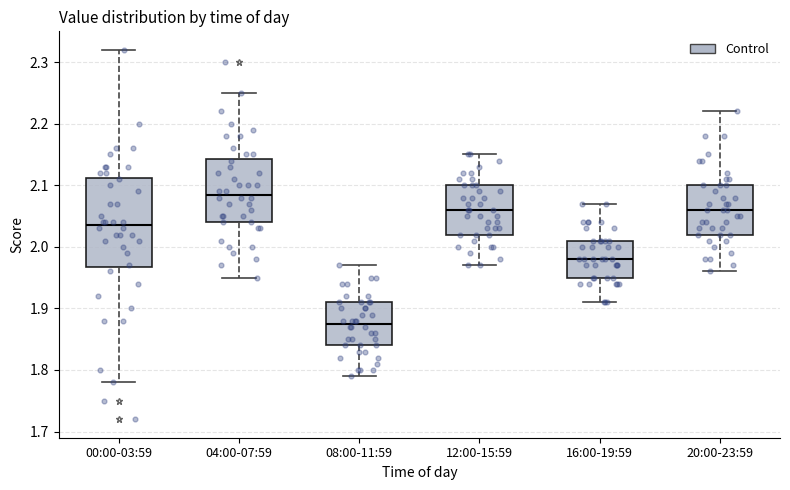

Reading left to right, transcribe this box plot: for each box, give where its median line is, the range the box spans, and where its two whiskers end, as read against the y-axis. The values are not printed on the chart, so give them approximately, as read against the axis.

00:00-03:59: median 2.04, box 1.97 to 2.11, whiskers 1.78 to 2.32
04:00-07:59: median 2.09, box 2.04 to 2.14, whiskers 1.95 to 2.25
08:00-11:59: median 1.88, box 1.84 to 1.91, whiskers 1.79 to 1.97
12:00-15:59: median 2.06, box 2.02 to 2.10, whiskers 1.97 to 2.15
16:00-19:59: median 1.98, box 1.95 to 2.01, whiskers 1.91 to 2.07
20:00-23:59: median 2.06, box 2.02 to 2.10, whiskers 1.96 to 2.22